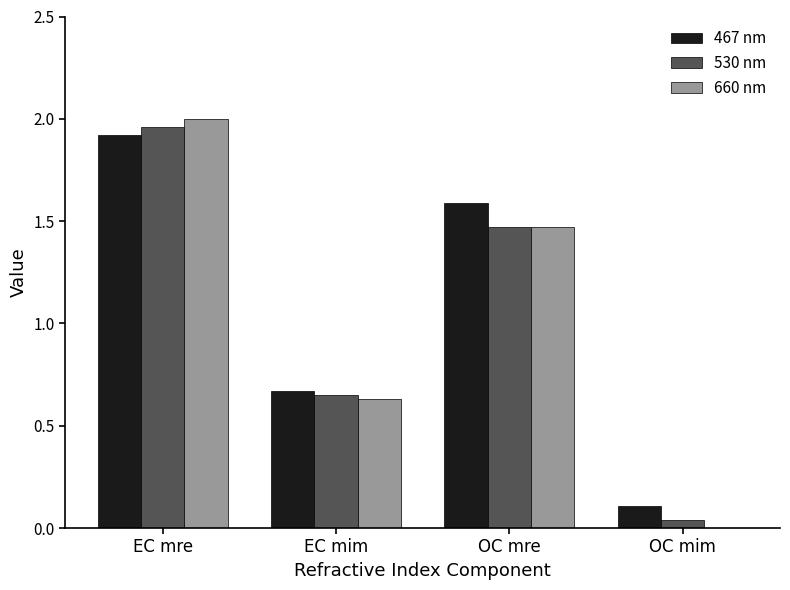

Which series has the largest total across all categories?

467 nm